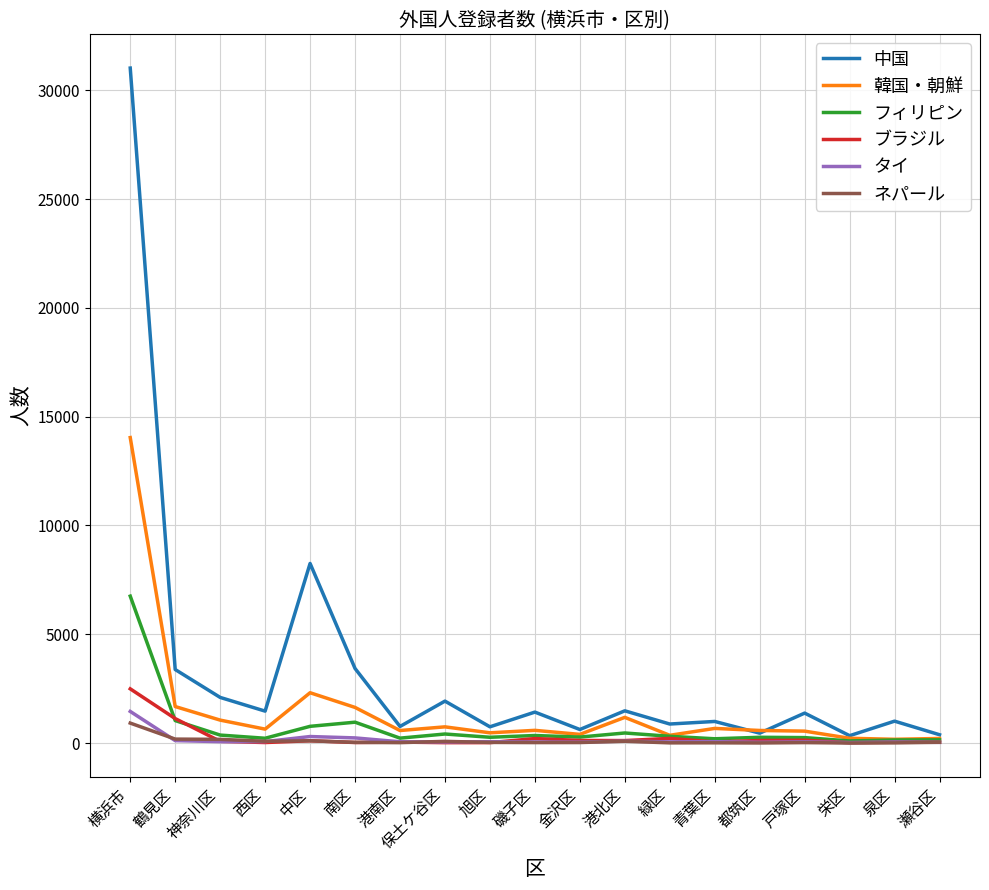

Does the chart display data point markers on the line(s)?

No